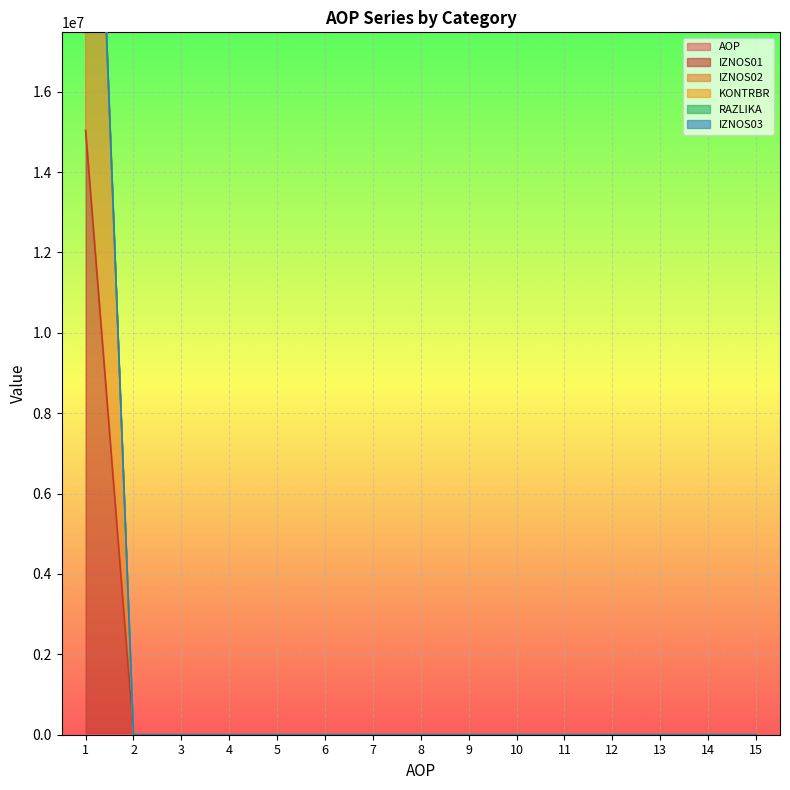

Which category has the lowest value in the IZNOS01 series?

2